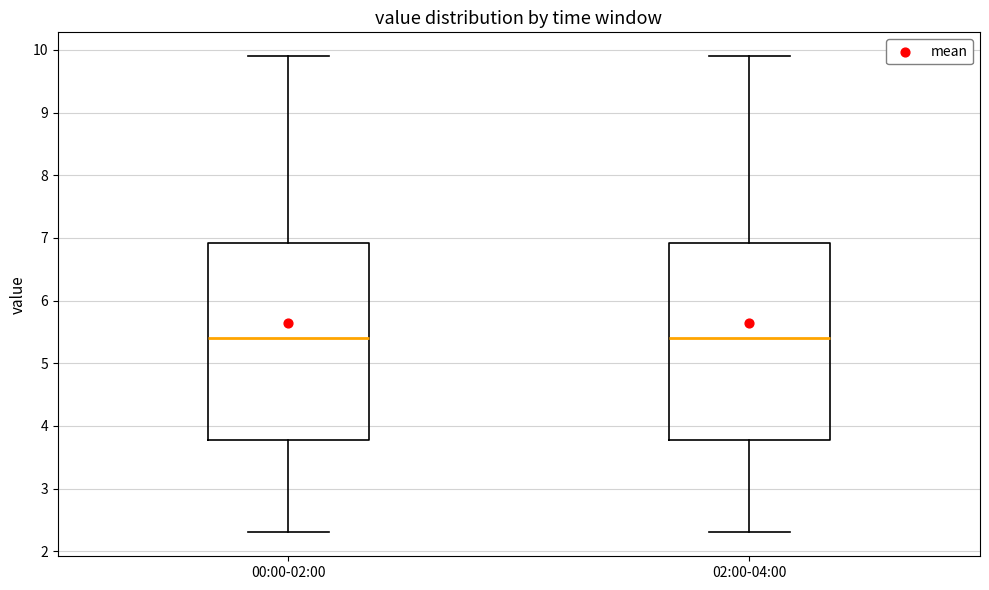

Reading left to right, transcribe this box plot: for each box, give where its median line is, the range the box spans, and where its two whiskers end, as read against the y-axis. The values are not printed on the chart, so give them approximately, as read against the axis.

00:00-02:00: median 5.4, box 3.8 to 6.9, whiskers 2.3 to 9.9
02:00-04:00: median 5.4, box 3.8 to 6.9, whiskers 2.3 to 9.9